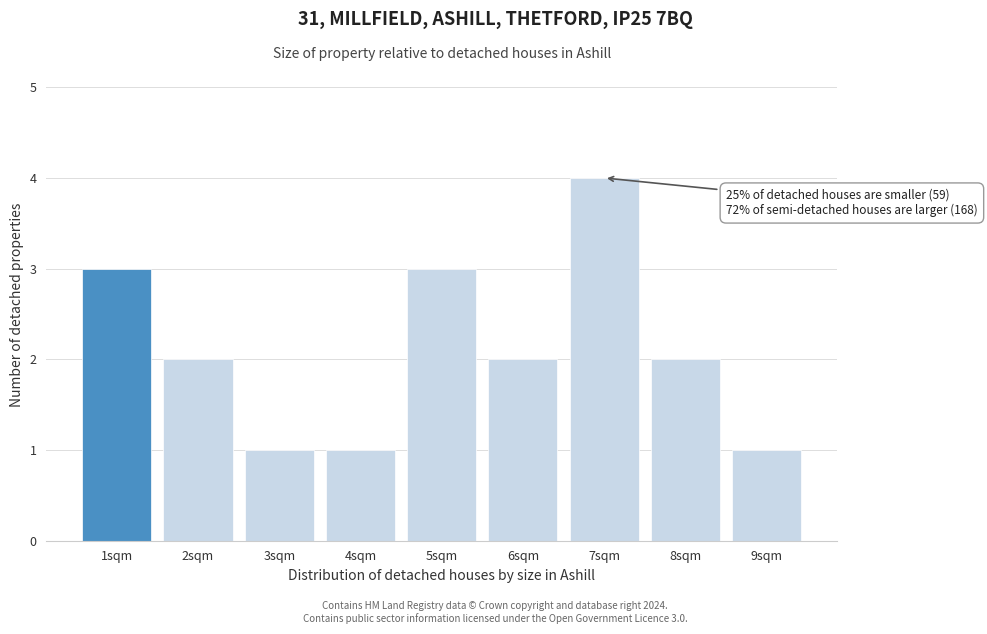

Reading left to right, transcribe all the data shown in this chart.

3	2	1	1	3	2	4	2	1